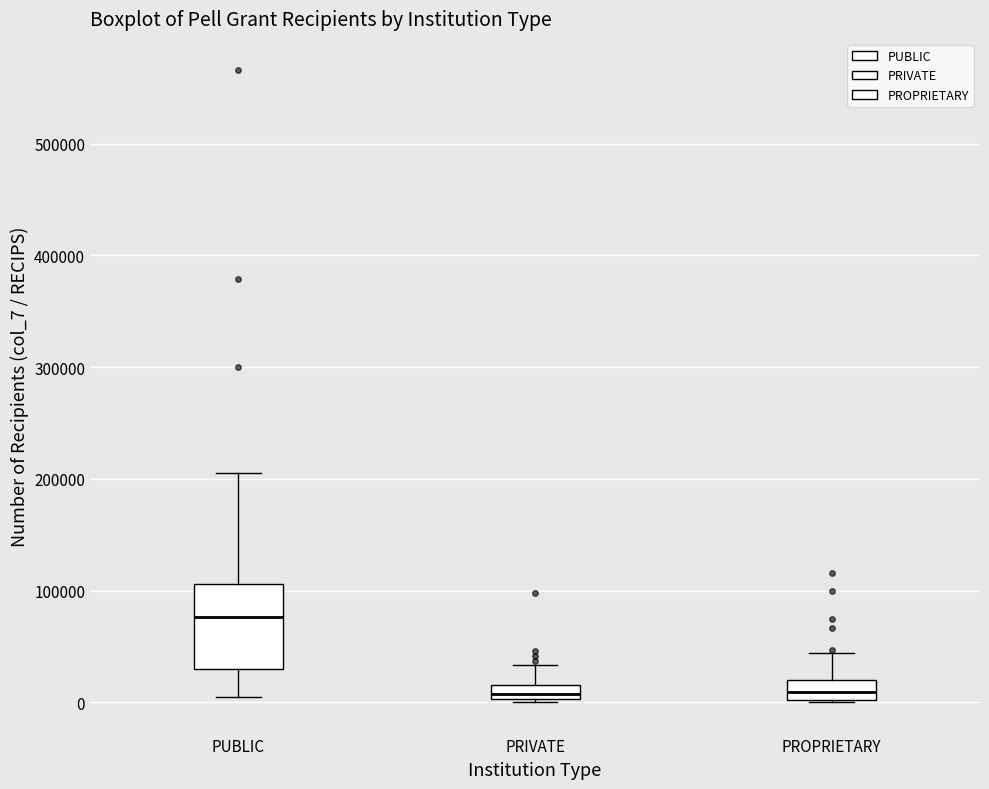

Comparing the boxes themselves (not the whiskers), which one is the tallest?

PUBLIC